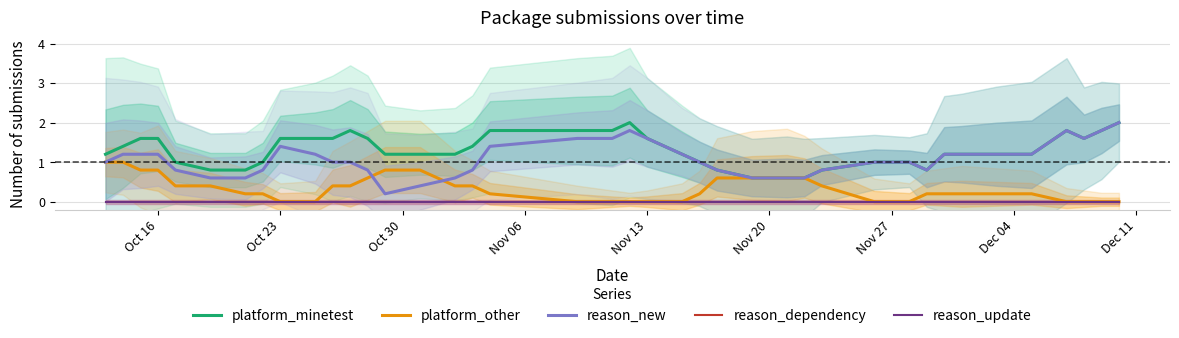

How many lines are shown in the chart?

5